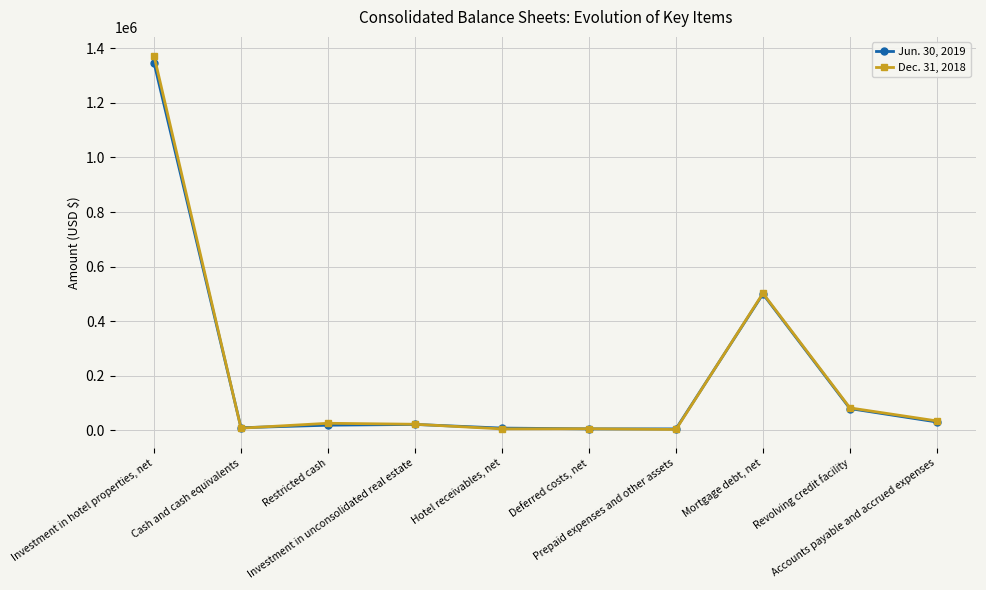

What position from the left is Mortgage debt, net?

8